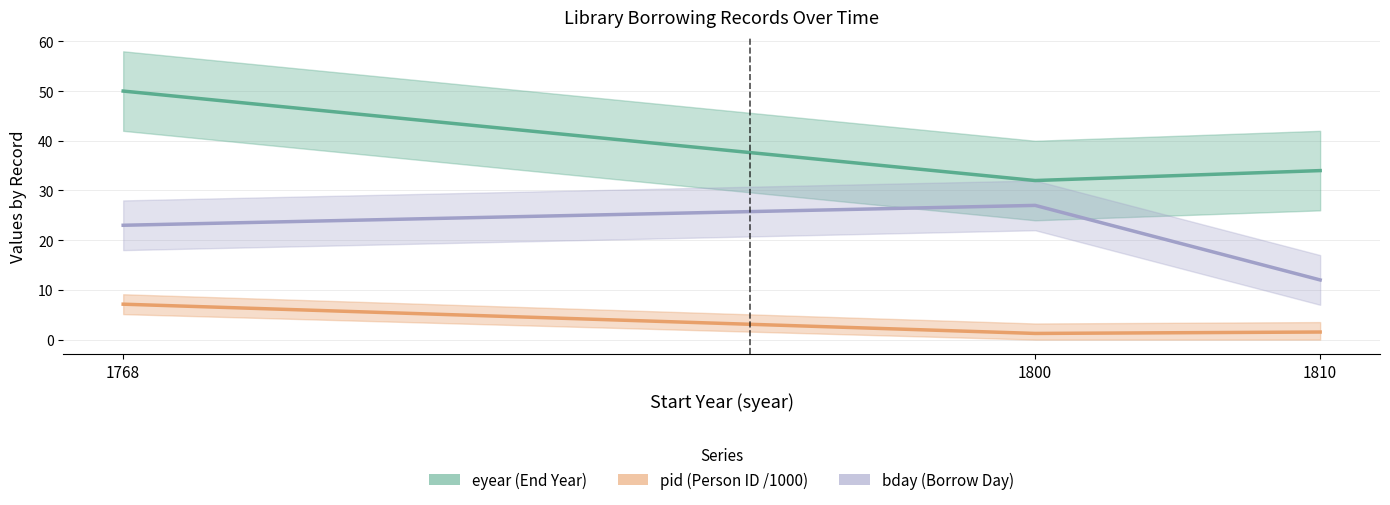

Where is bday (Borrow Day) nearest to the value 19?

1768